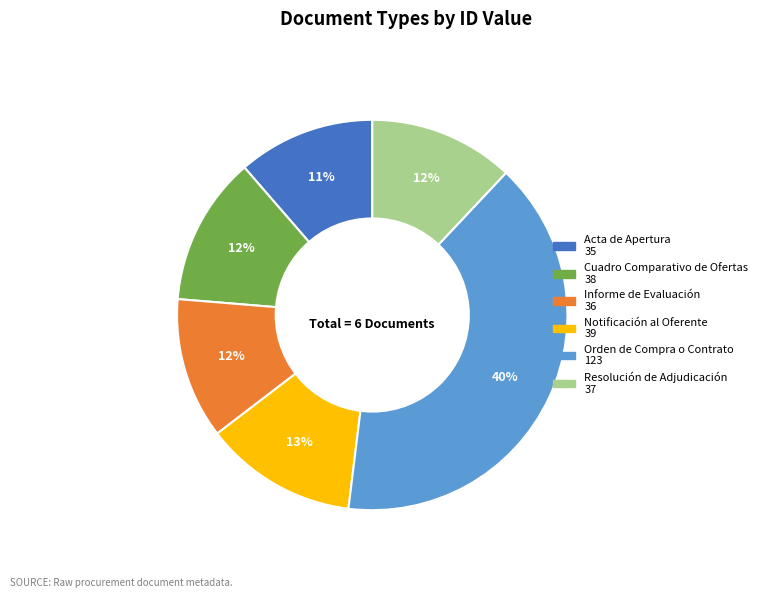

Count the number of slices in the pie.

6